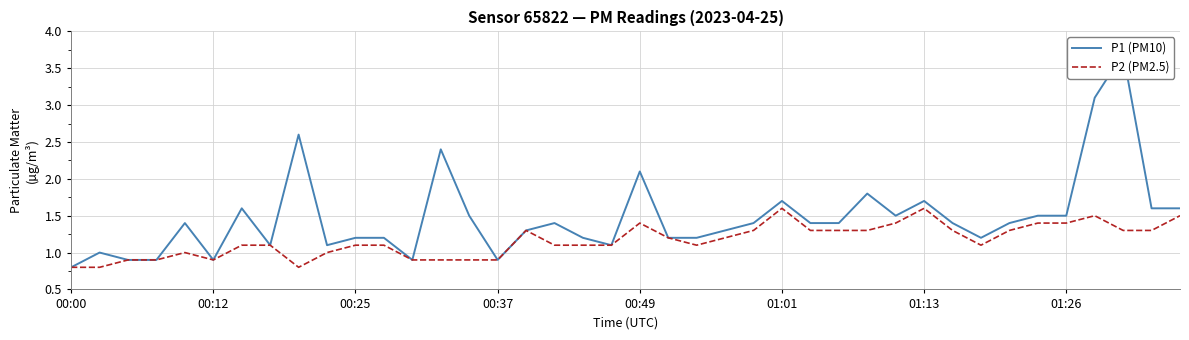

True or false: P1 (PM10) has a value of 1.5 at 14.

True